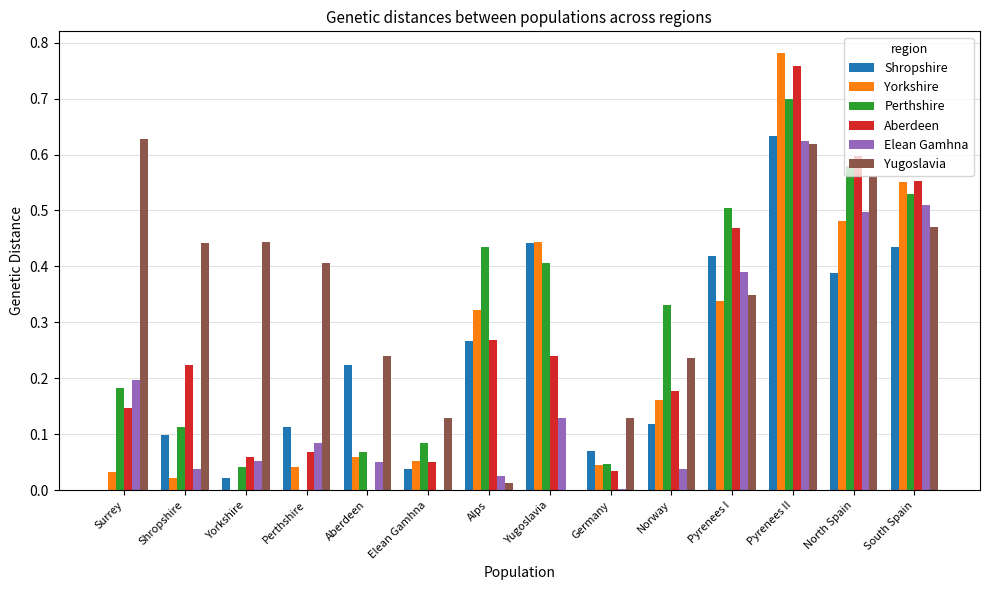

At which label does Shropshire reach its peak?

Pyrenees II